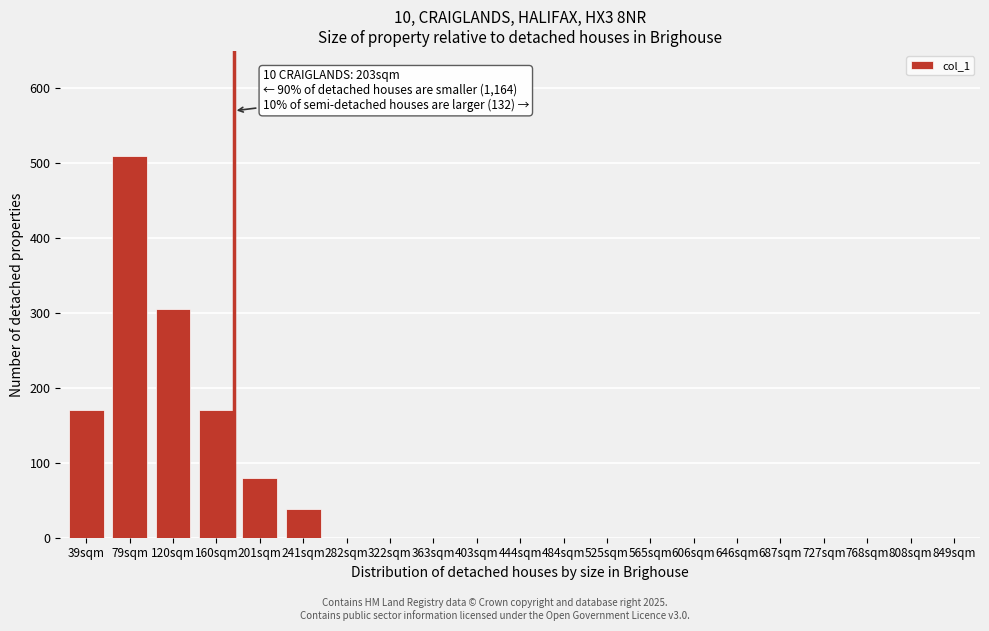

Reading left to right, list all the values displayed in this chart.

39sqm=170	79sqm=510	120sqm=305	160sqm=170	201sqm=80	241sqm=38	282sqm=0	322sqm=0	363sqm=0	403sqm=0	444sqm=0	484sqm=0	525sqm=0	565sqm=0	606sqm=0	646sqm=0	687sqm=0	727sqm=0	768sqm=0	808sqm=0	849sqm=0